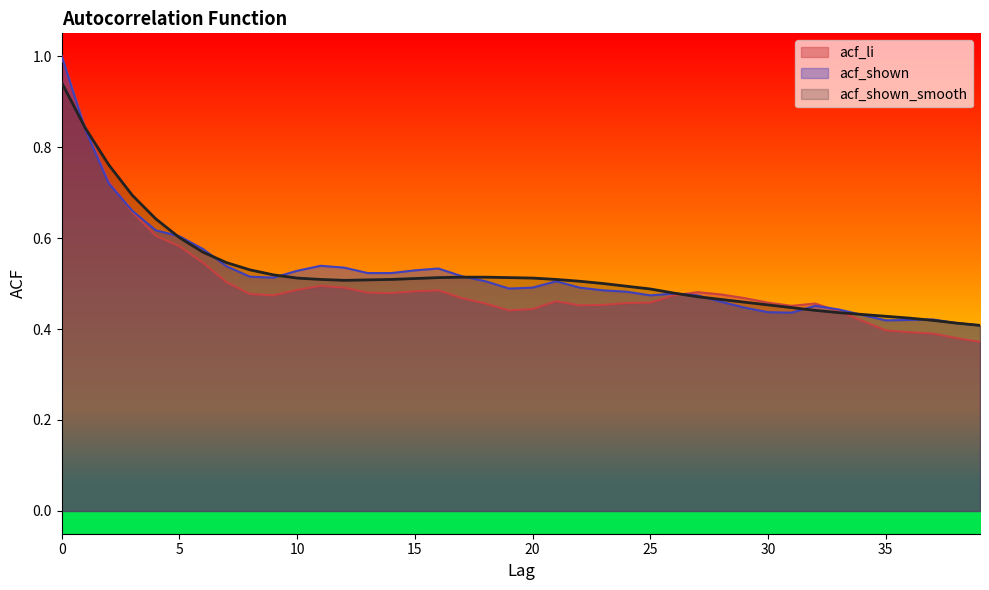

In acf_shown_smooth, how many points are lower than both neighbors (excluding endpoints)?

1